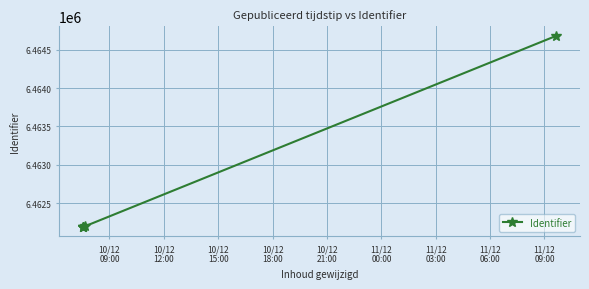

What is the average value?

6462690